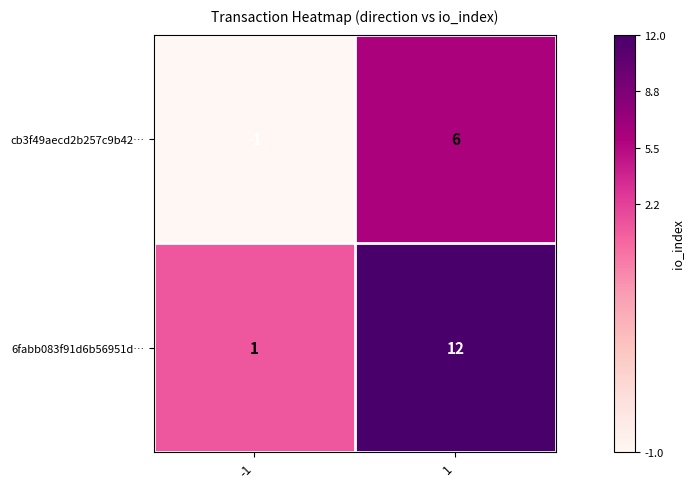

At which category is the sum across all series the highest?

1